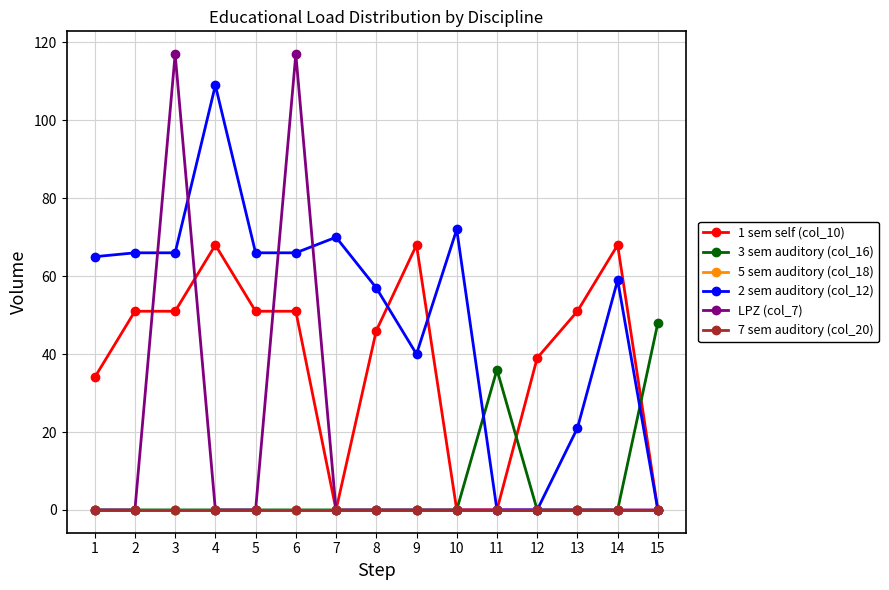

Does the chart have visible grid lines?

Yes